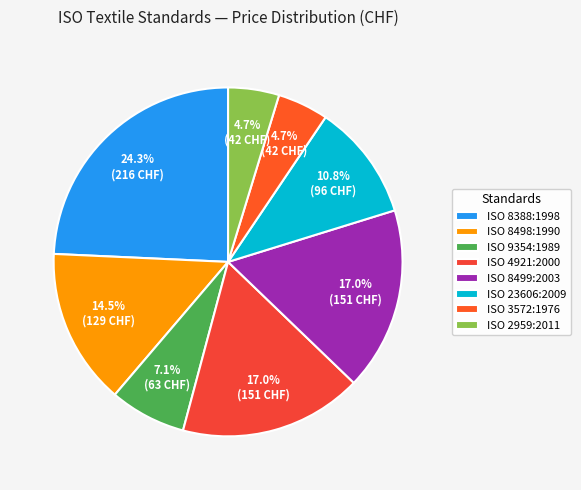

The ISO 8499:2003 slice represents 3% of the pie. True or false?

False